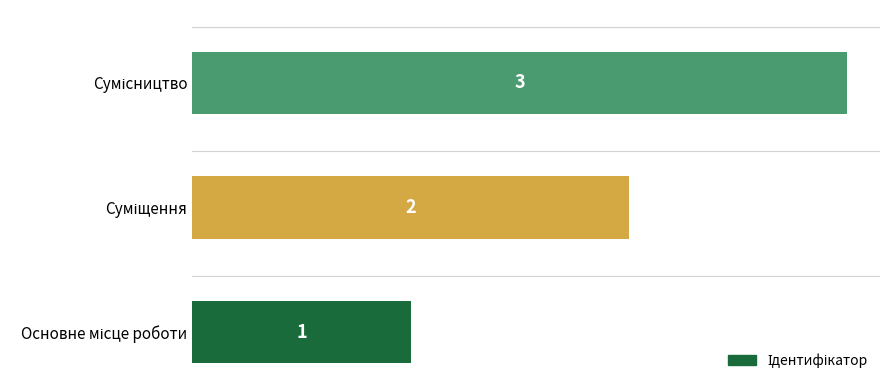

How many values are between 1 and 3?

3